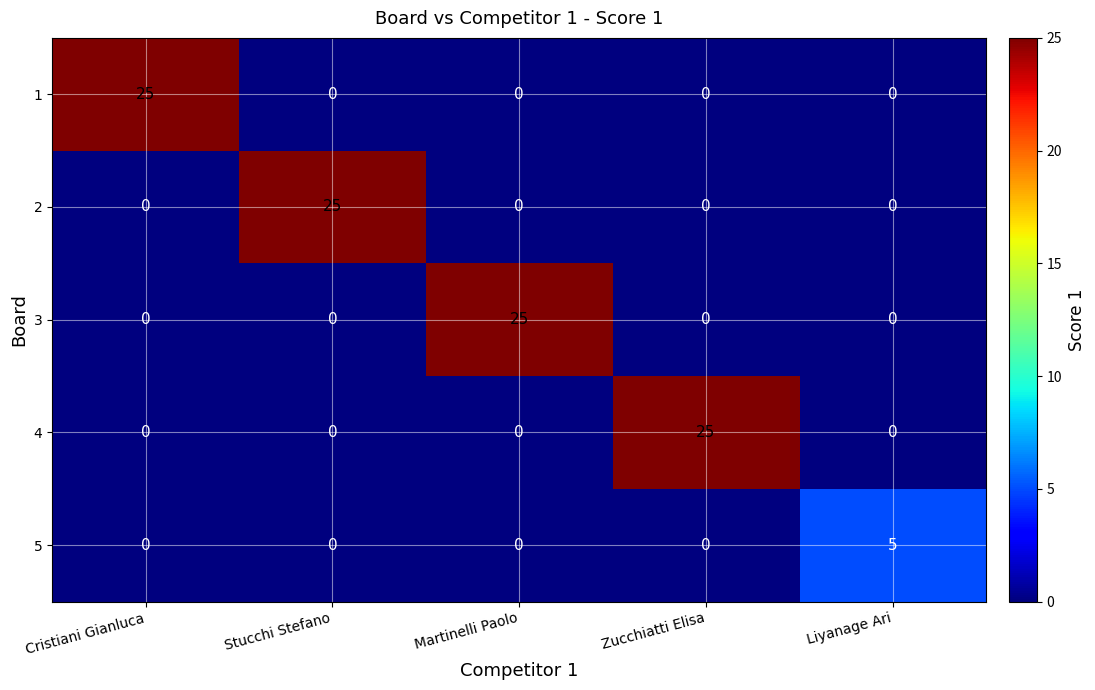

What is the highest value of the 1 series?

25